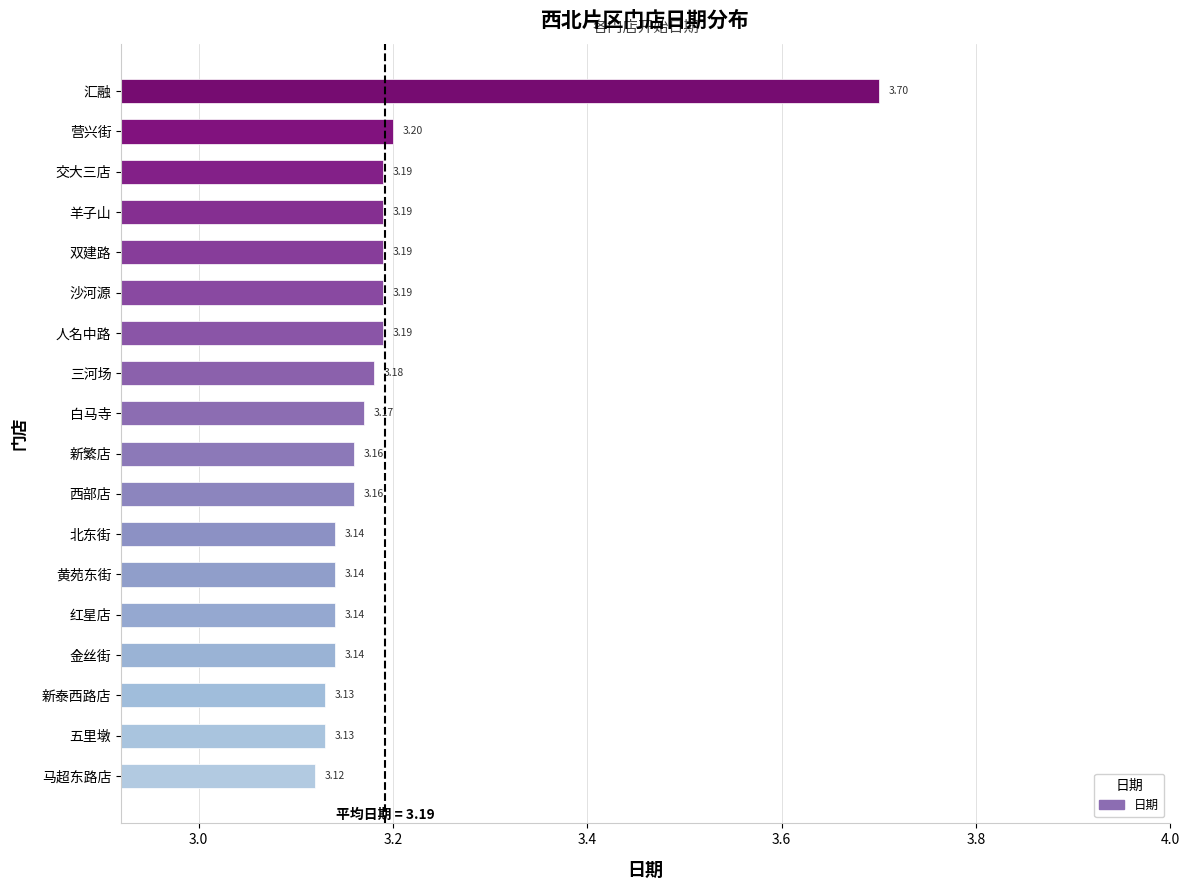

What is the ratio of the value at 双建路 to the value at 羊子山?

1.0